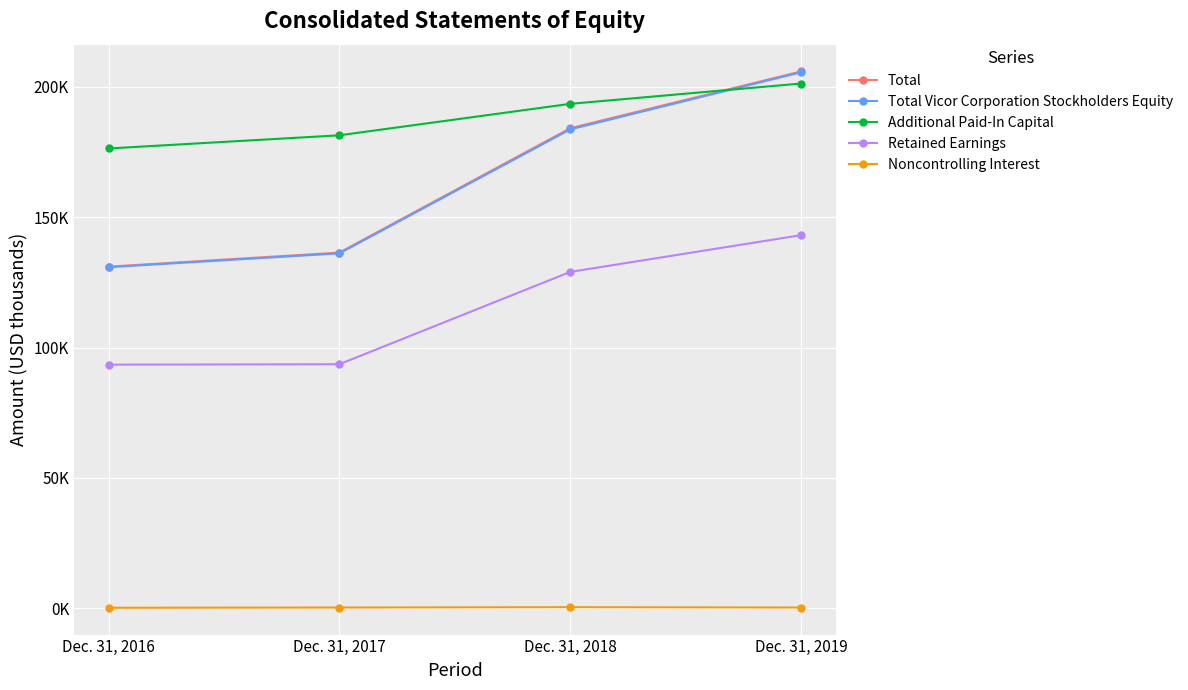

What is the total value across all series at Dec. 31, 2019?

756089